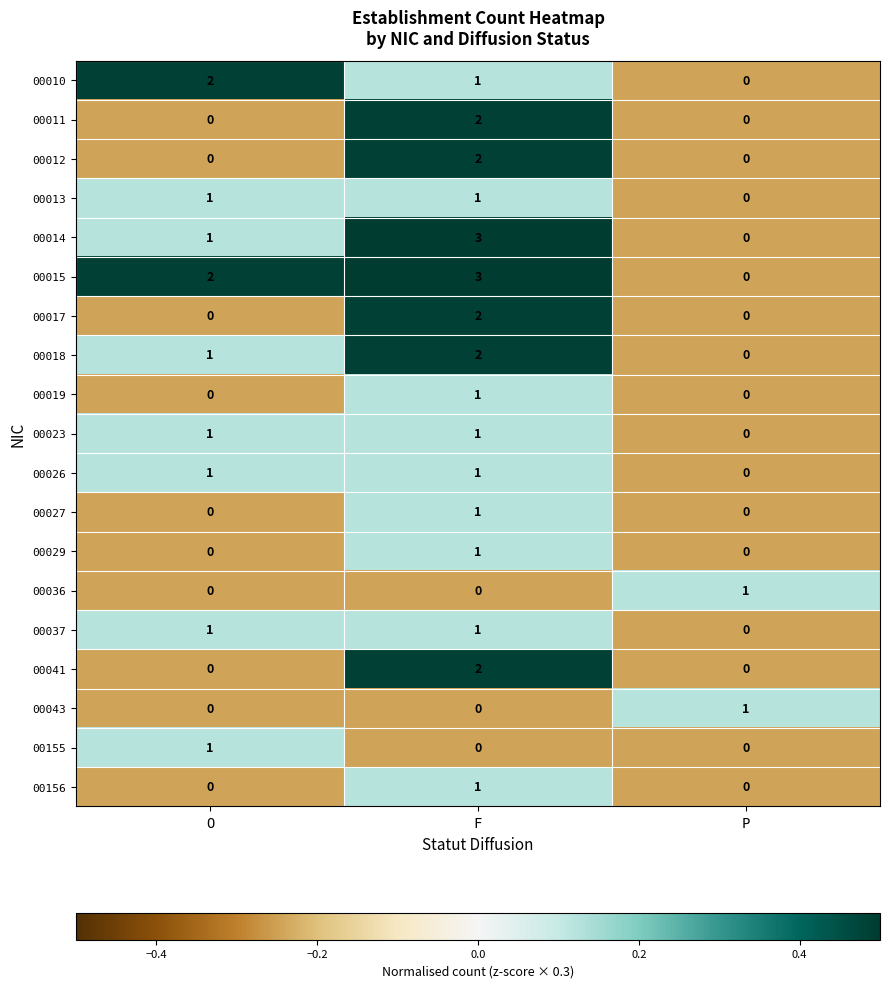

Where is 00014 nearest to the value 1?

O